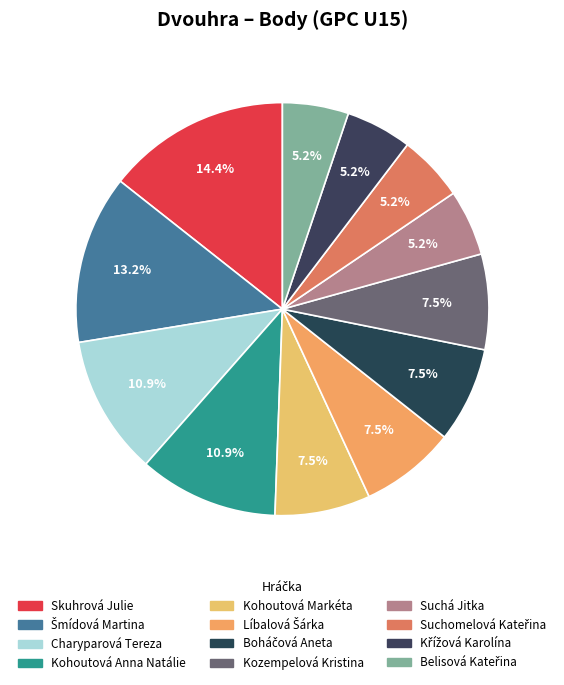

What is the ratio of the value at Belisová Kateřina to the value at Skuhrová Julie?

0.4